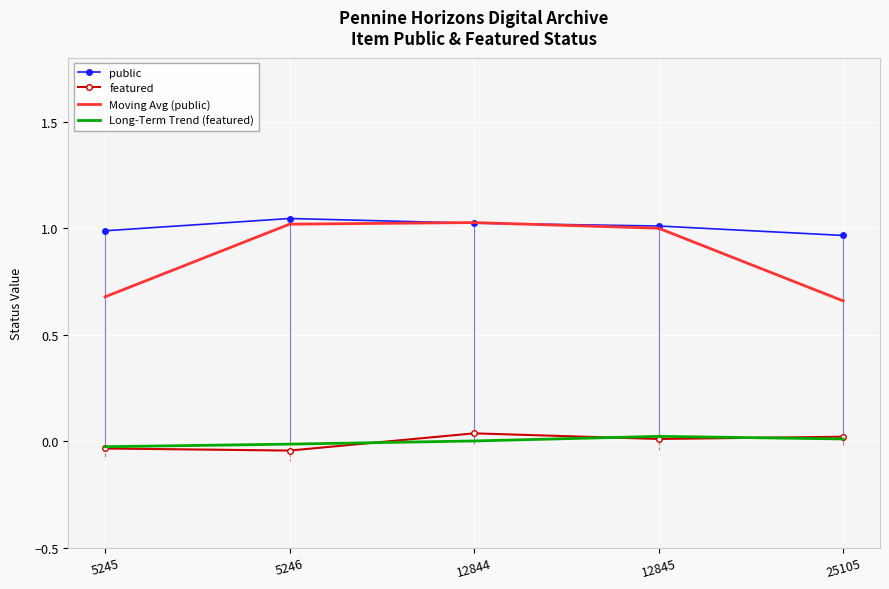

Between which two adjacent categories do Moving Avg (public) and public first intersect?

5246 and 12844